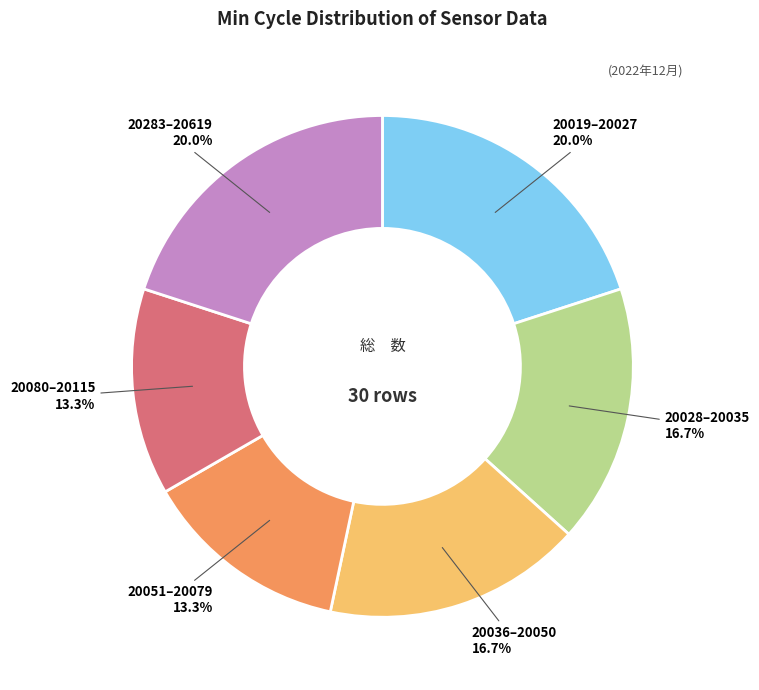

Is there a majority slice in this chart?

No